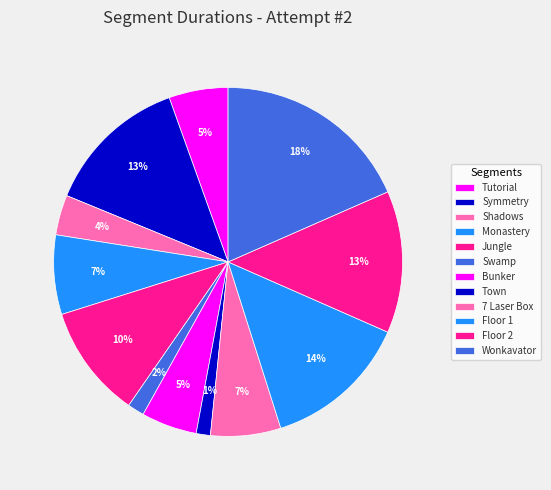

How many slices are in this pie chart?

12